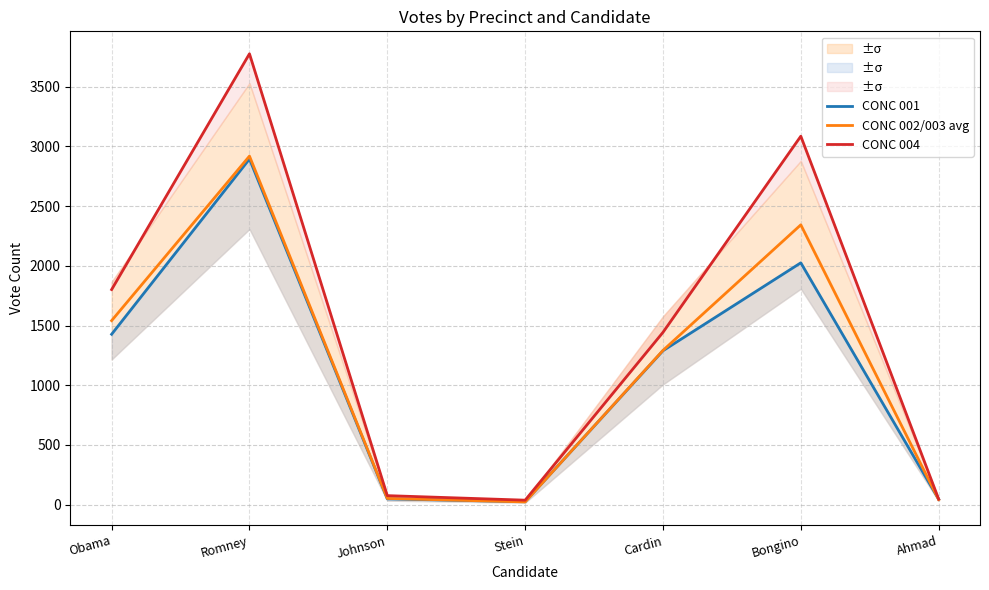

What is the value of the CONC 001 point at the 5th from the left?

1289.0